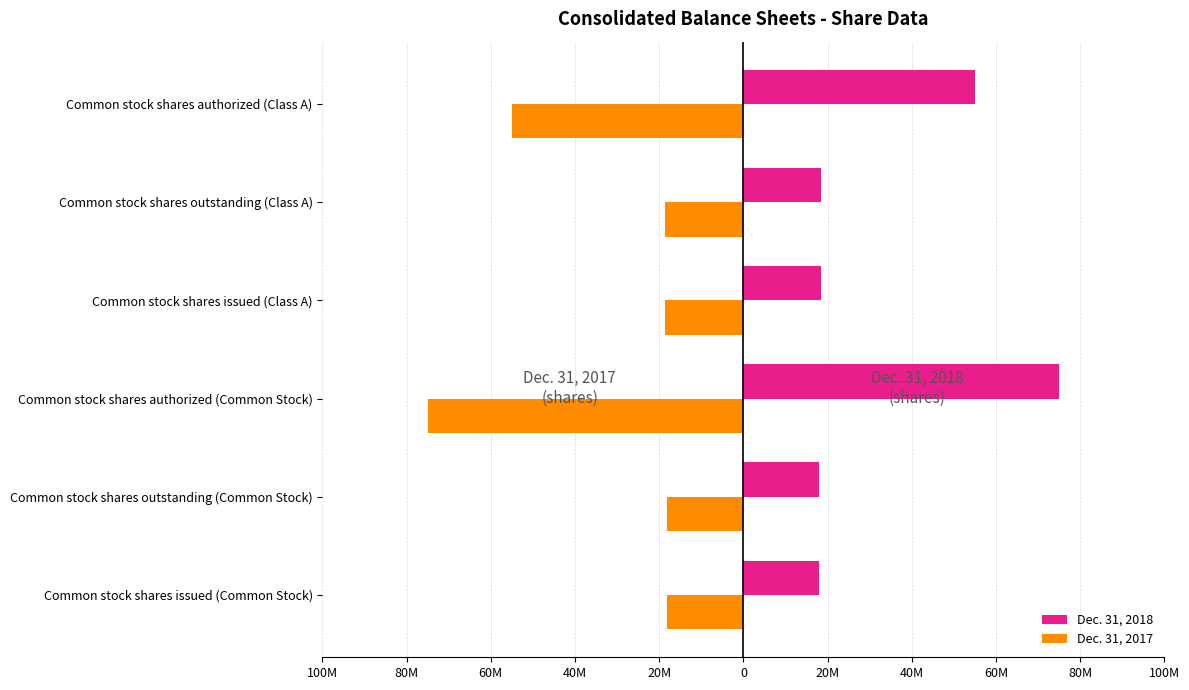

What are all the series names shown in the legend?

Dec. 31, 2018, Dec. 31, 2017